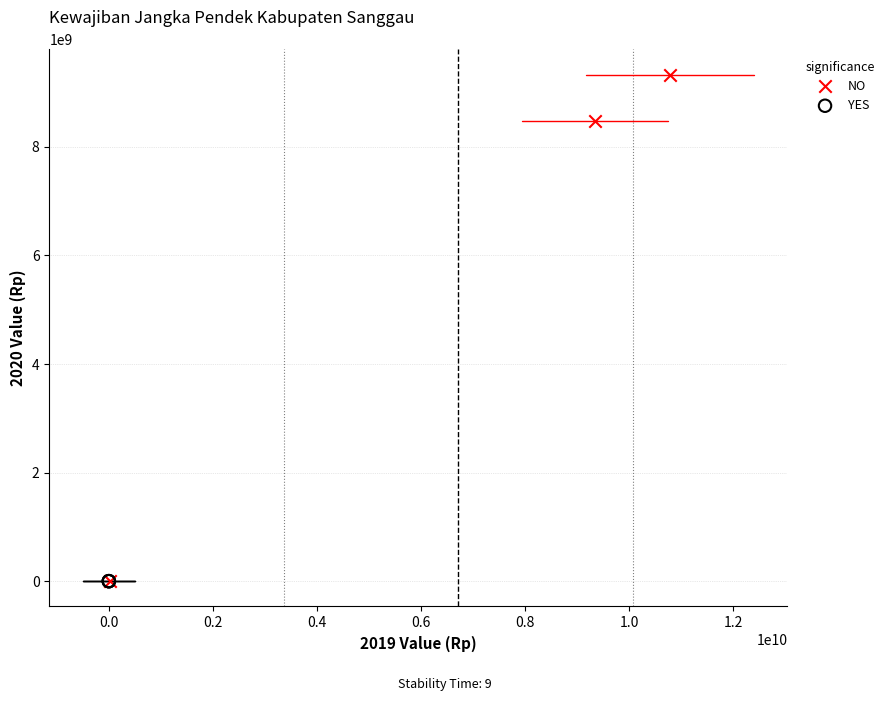

Which series reaches the maximum Y coordinate?

NO